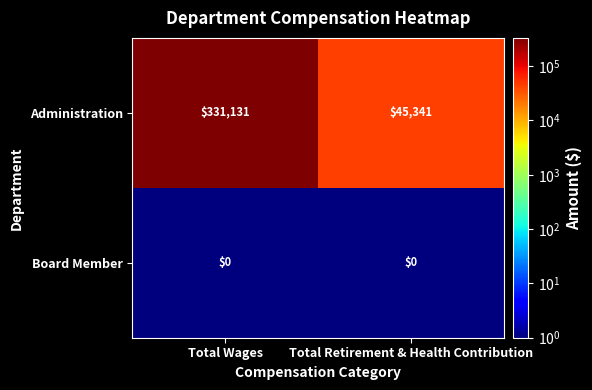

Rank the categories by Administration value from highest to lowest.

Total Wages, Total Retirement & Health Contribution